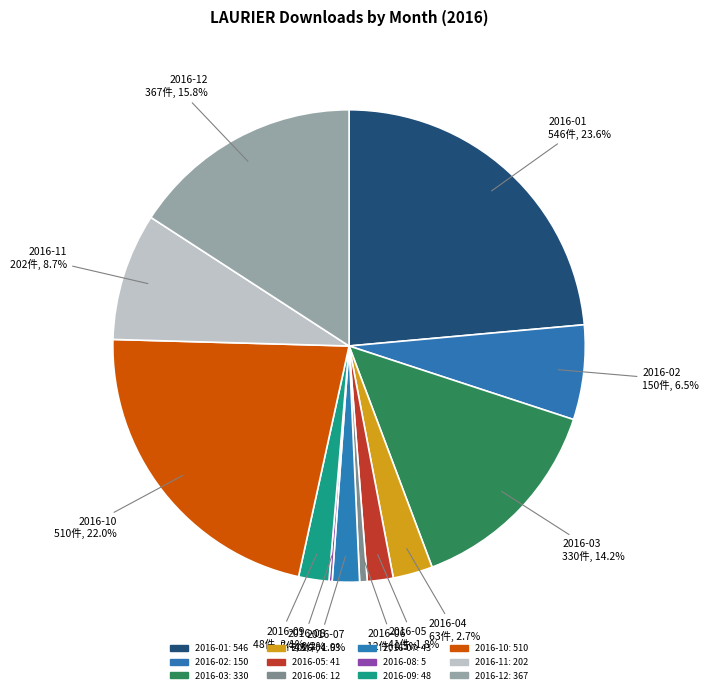

Combined, do 2016-04 and 2016-09 account for over 50%?

No